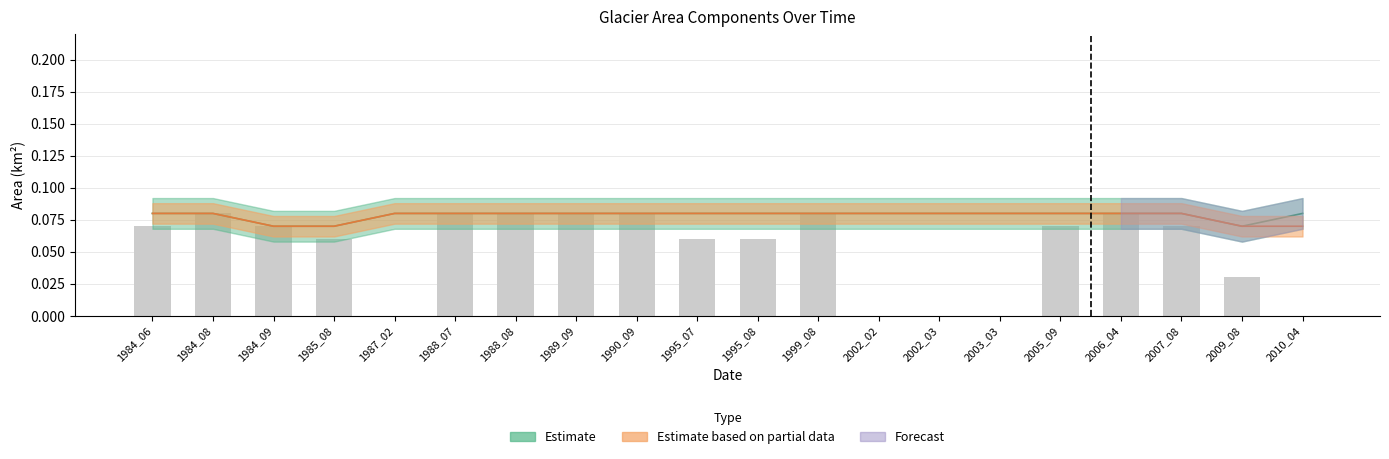

Between 1999_08 and 1989_09, which is larger?

1999_08